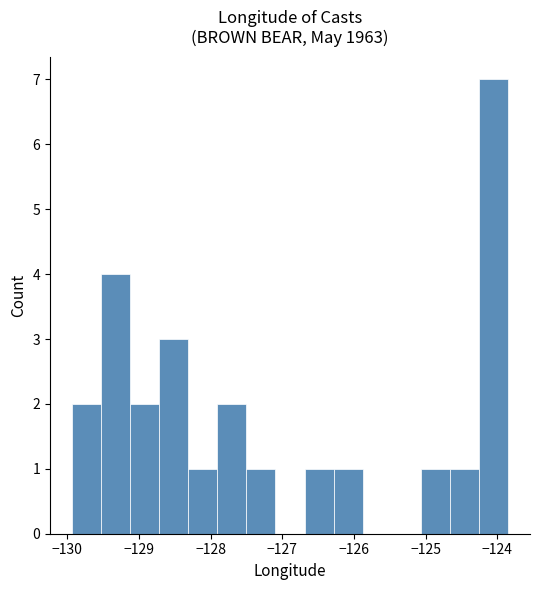

Which range on the x-axis has the tallest bar?

-124.3 to -123.8